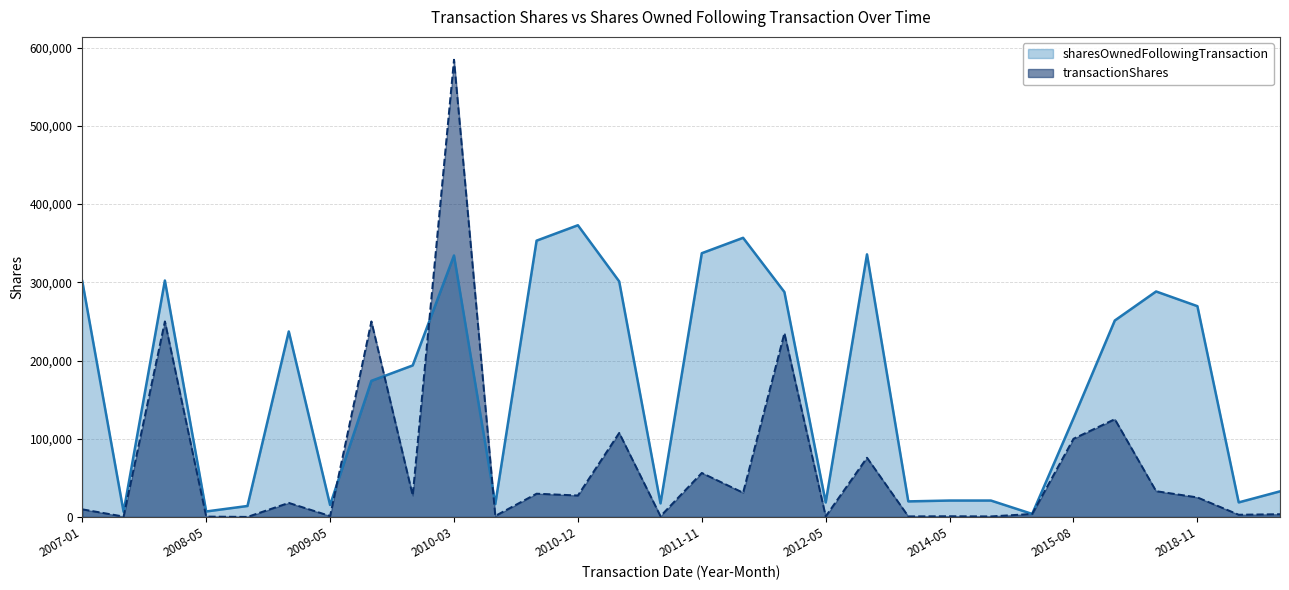

At how many categories does at least one series exceed 195562?

15